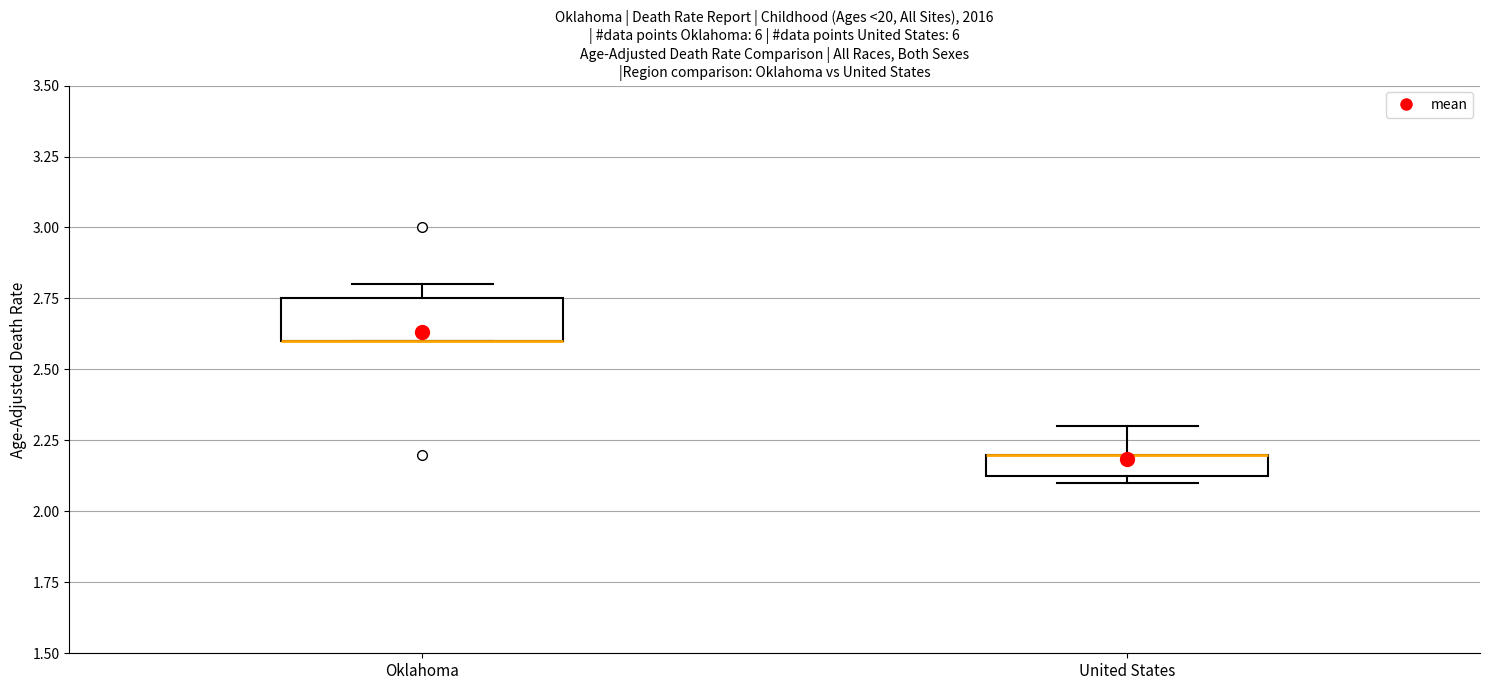

Reading left to right, transcribe this box plot: for each box, give where its median line is, the range the box spans, and where its two whiskers end, as read against the y-axis. The values are not printed on the chart, so give them approximately, as read against the axis.

Oklahoma: median 2.60 (drawn on the box's lower edge), box 2.60 to 2.75, whiskers 2.60 to 2.80
United States: median 2.20 (drawn on the box's upper edge), box 2.15 to 2.20, whiskers 2.10 to 2.30